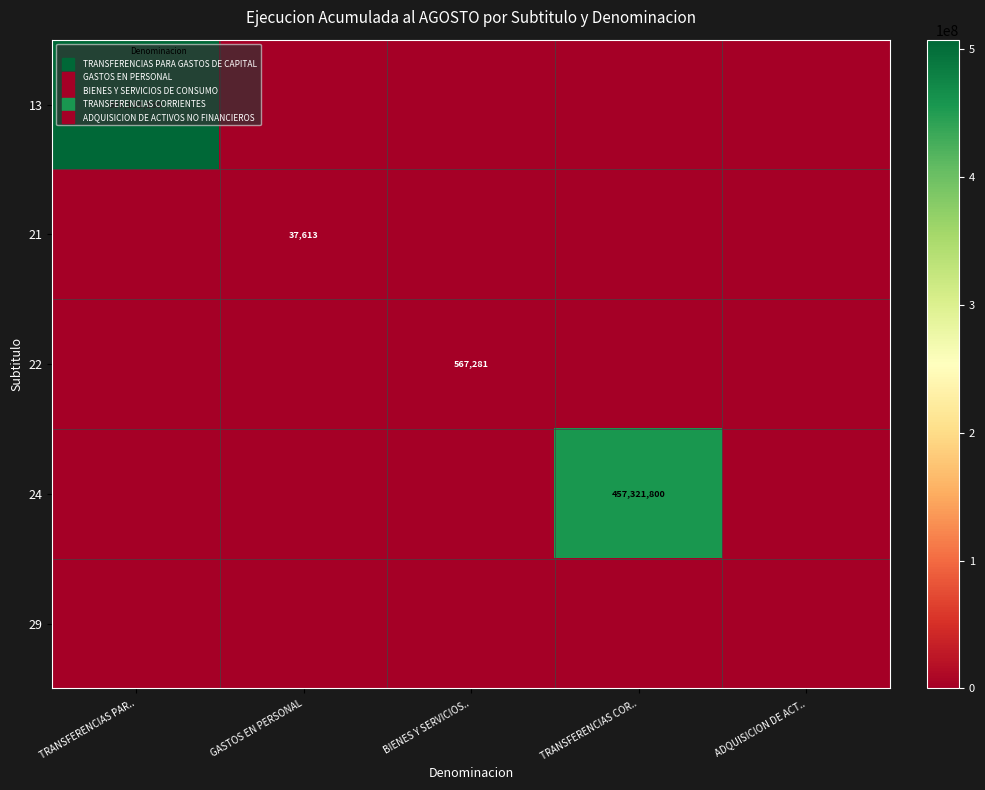

Between TRANSFERENCIAS COR.. and ADQUISICION DE ACT.., which series saw the biggest shift?

24